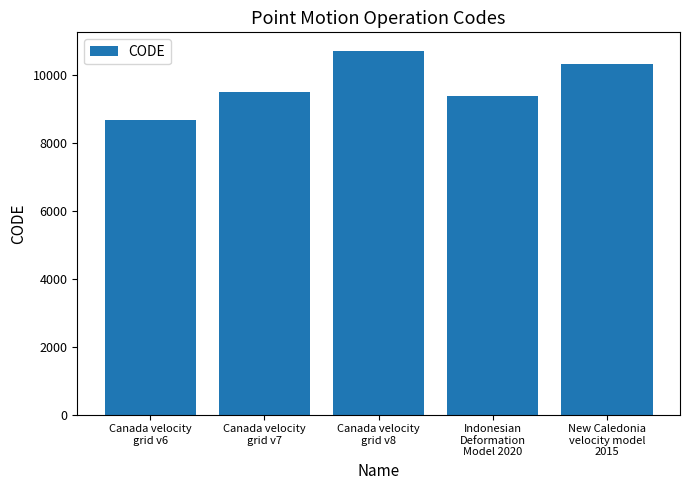

How many bars are there in total?

5